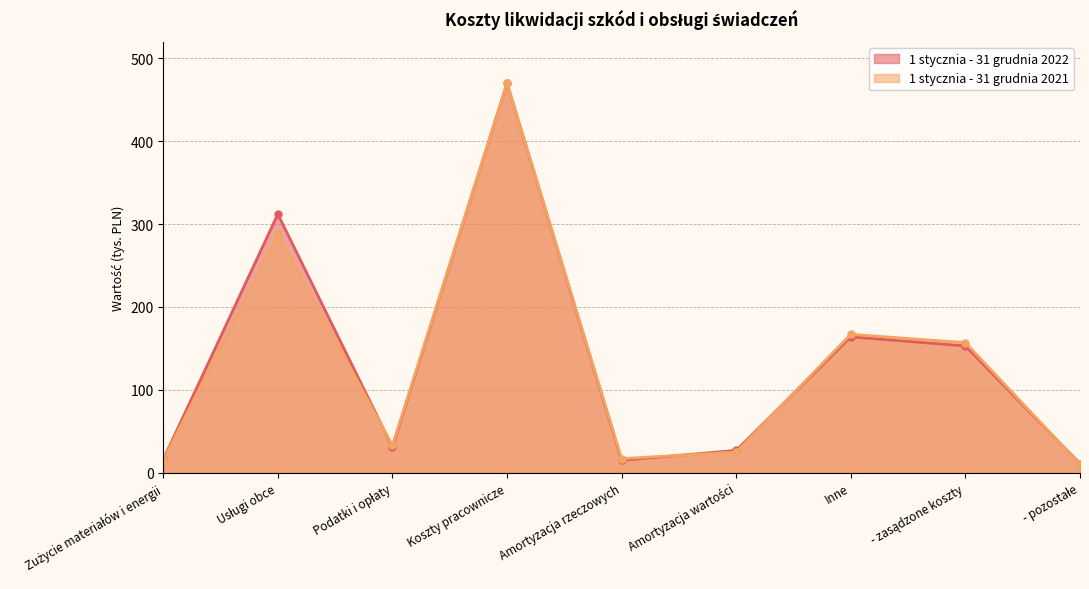

Rank the series at Inne from lowest to highest value.

1 stycznia - 31 grudnia 2022, 1 stycznia - 31 grudnia 2021